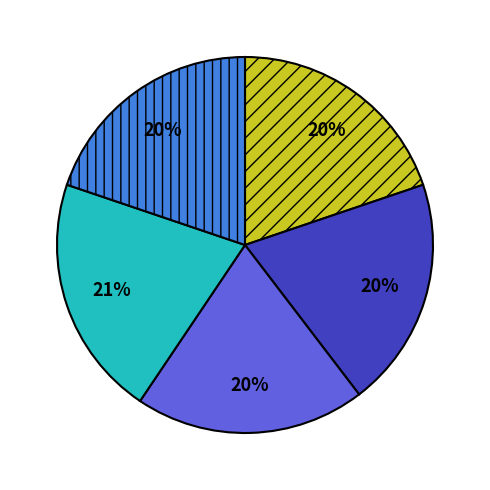

Does any single category account for the majority?

No